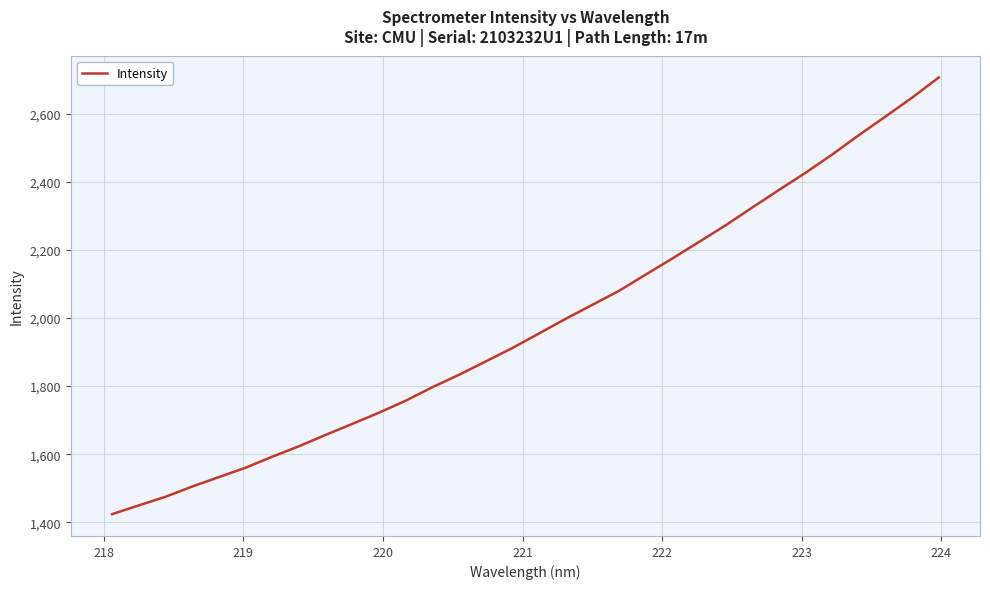

What is the smallest value displayed?

1423.8